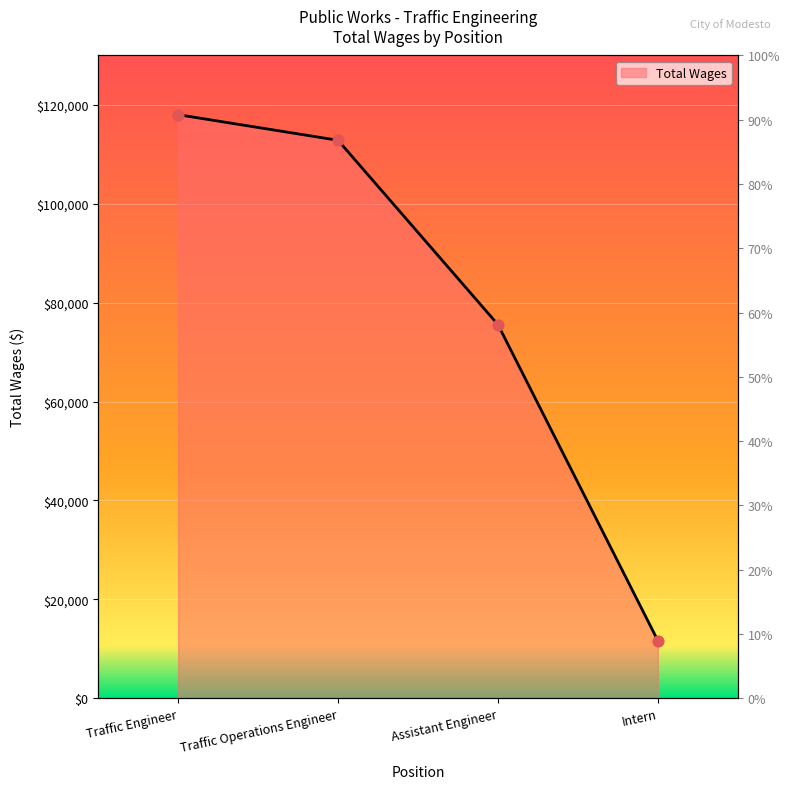

What is the change in value from Traffic Operations Engineer to Assistant Engineer?

-37272